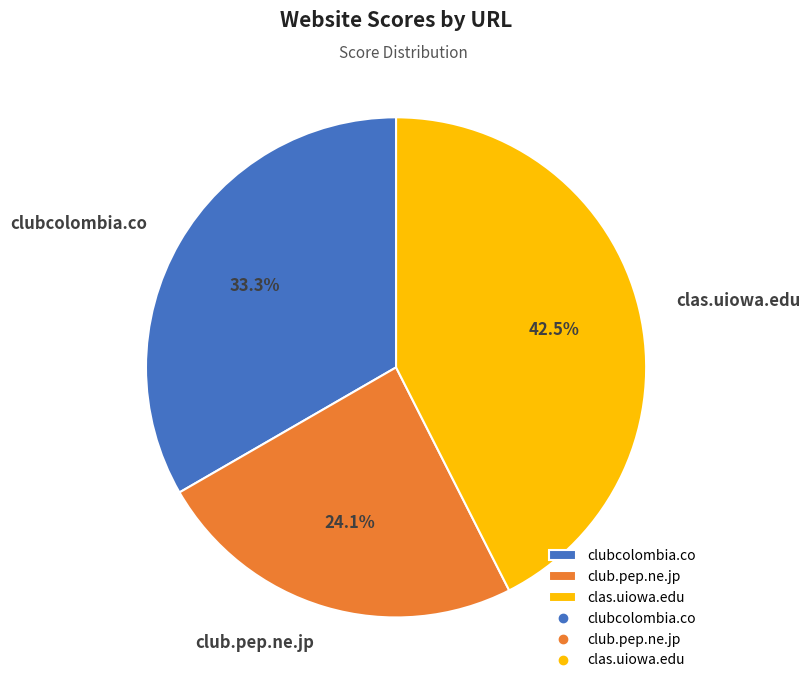

To the nearest percent, what is the average slice percentage?

33%